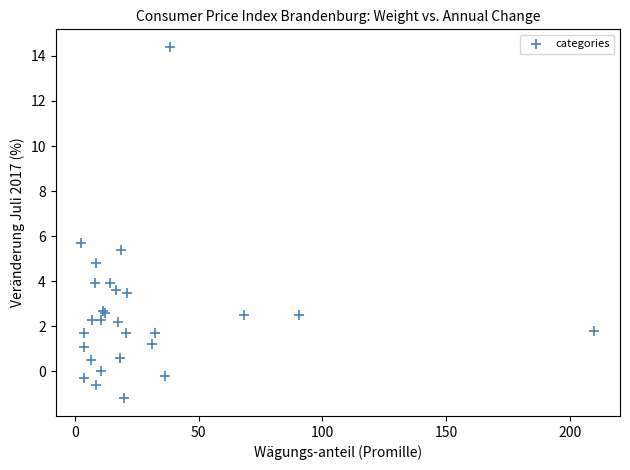

What Y value in the scatter plot is closest to 6?

5.7